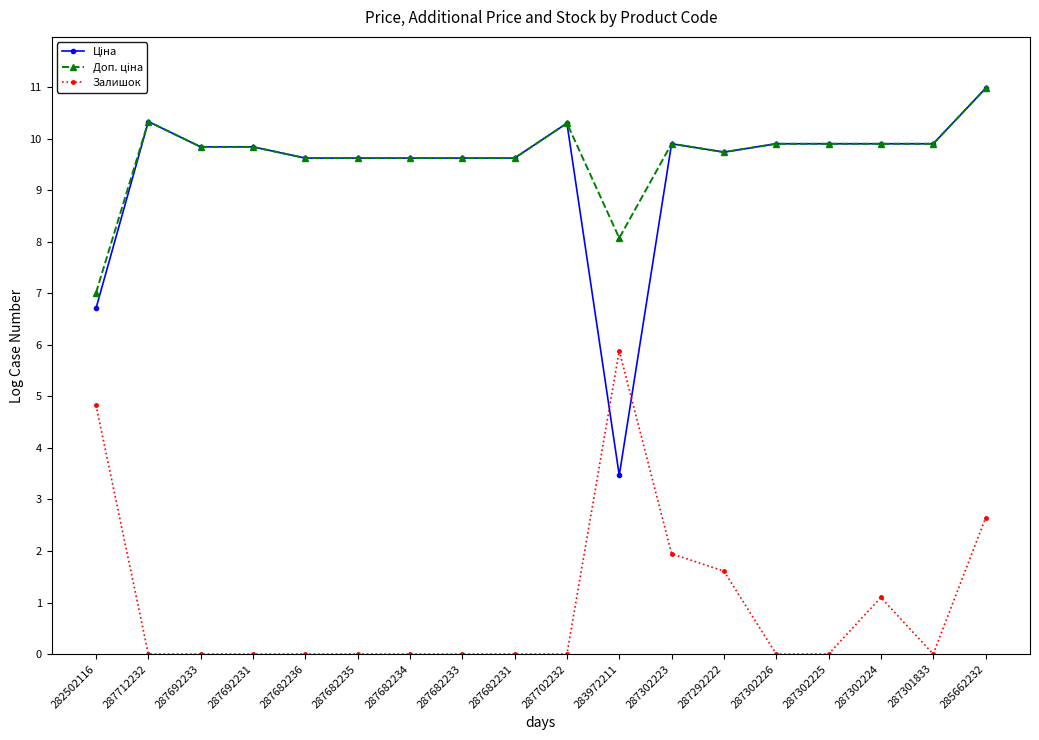

What is the total value across all series at 287302223?

21.7